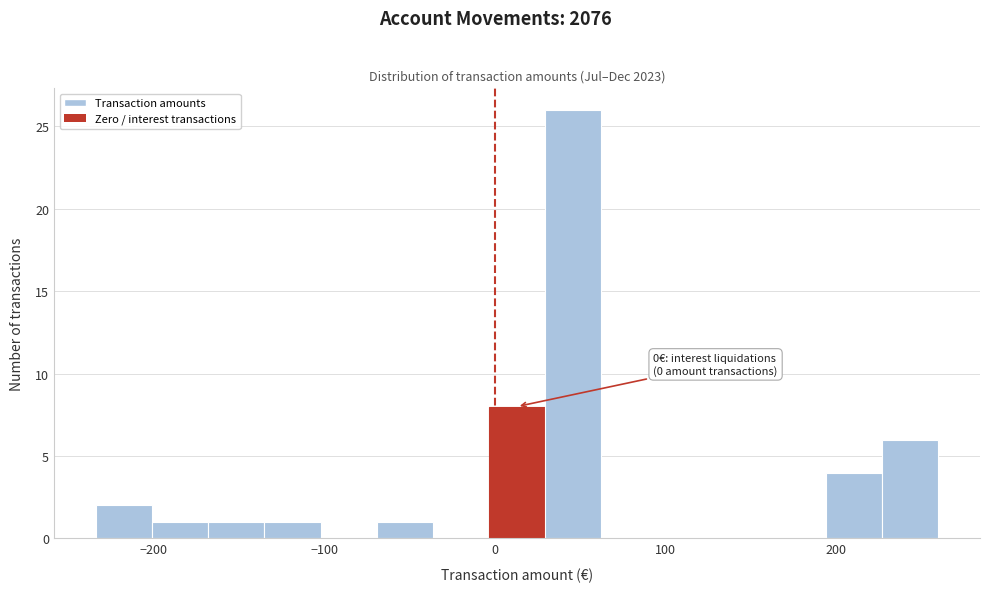

Around what value on the x-axis is the tallest bar? Give the approximate position of its centre, as read against the axis.

50